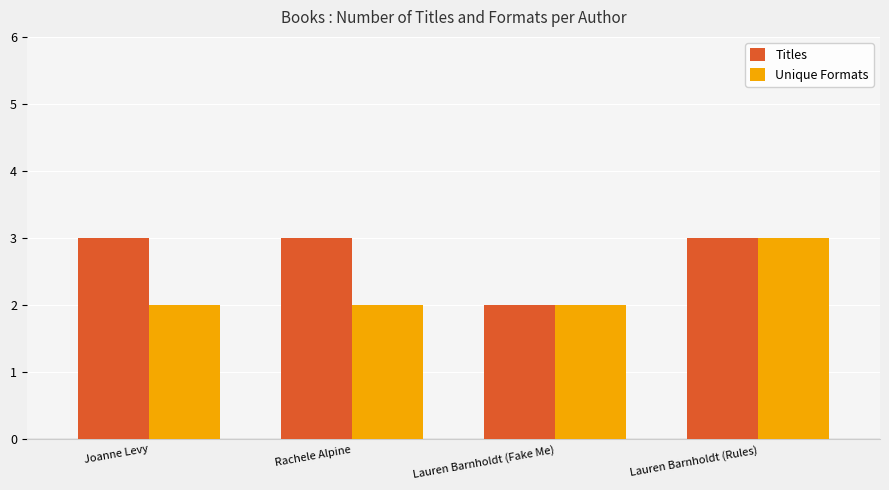

How many Unique Formats values are between 2 and 3?

4